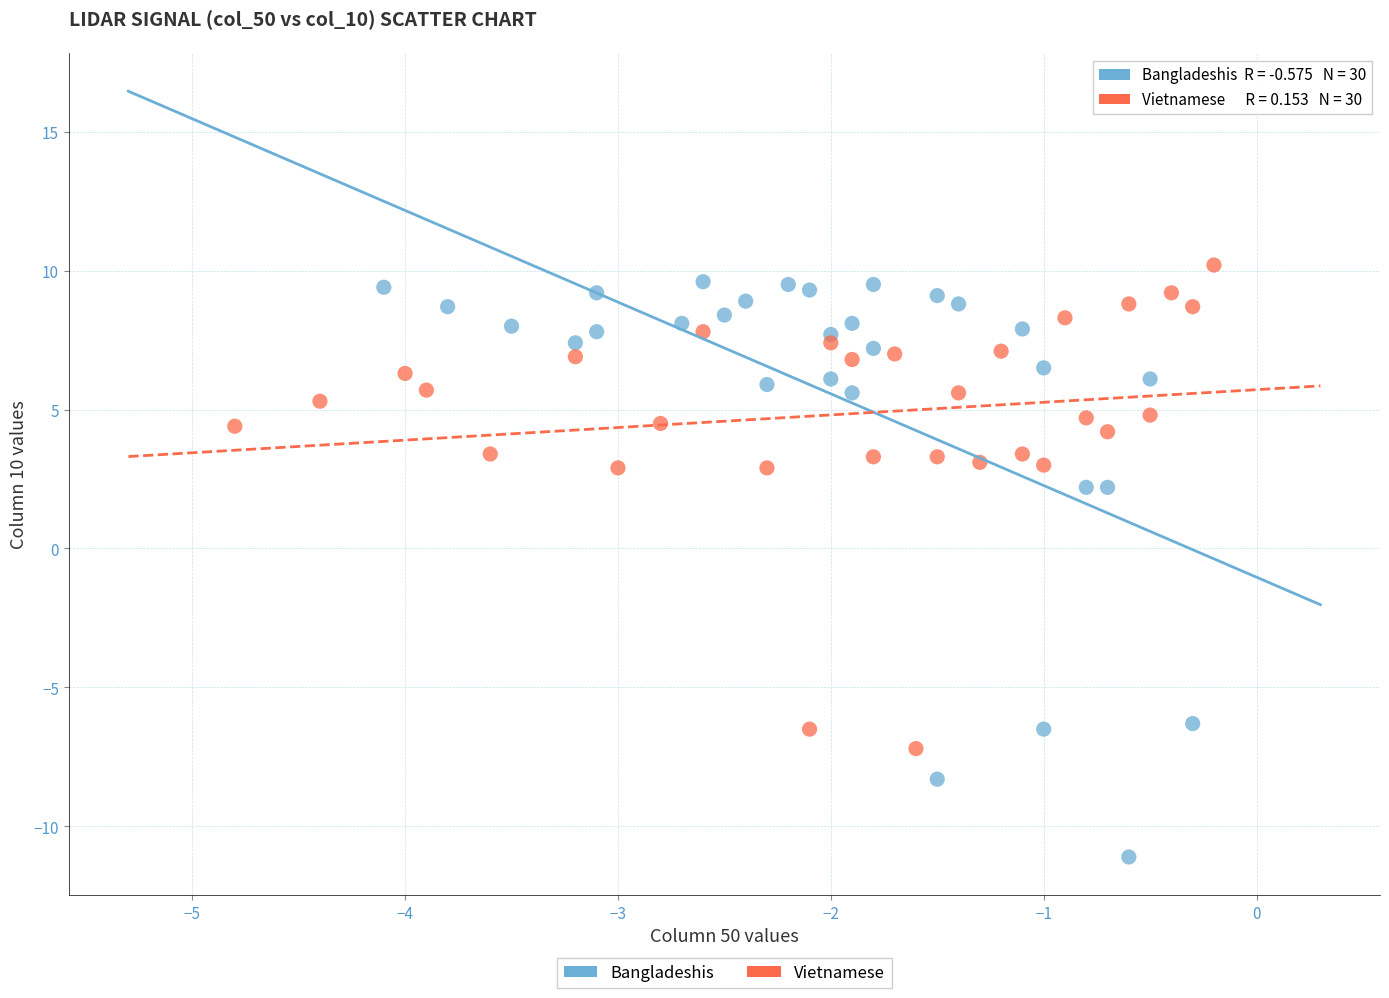

What are all the series names shown in the legend?

Bangladeshis, Vietnamese